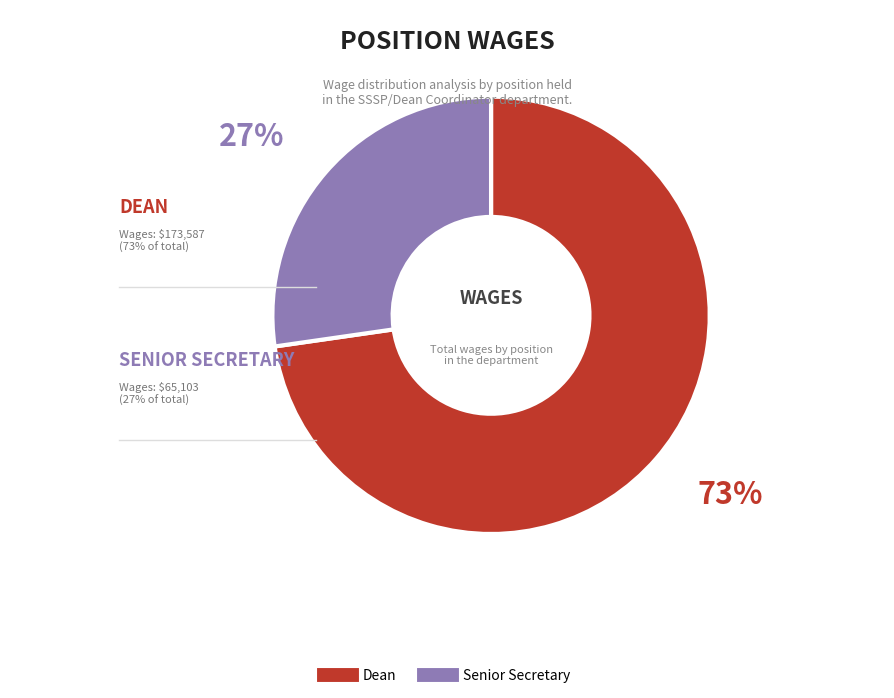

Combined, do Dean and Senior Secretary account for over 50%?

Yes